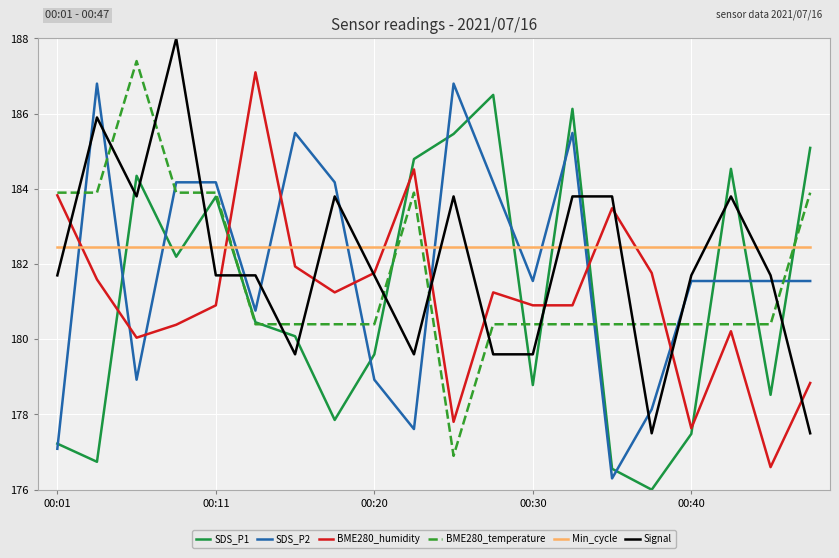

What is the difference between the maximum and minimum values in the SDS_P1 series?

10.5